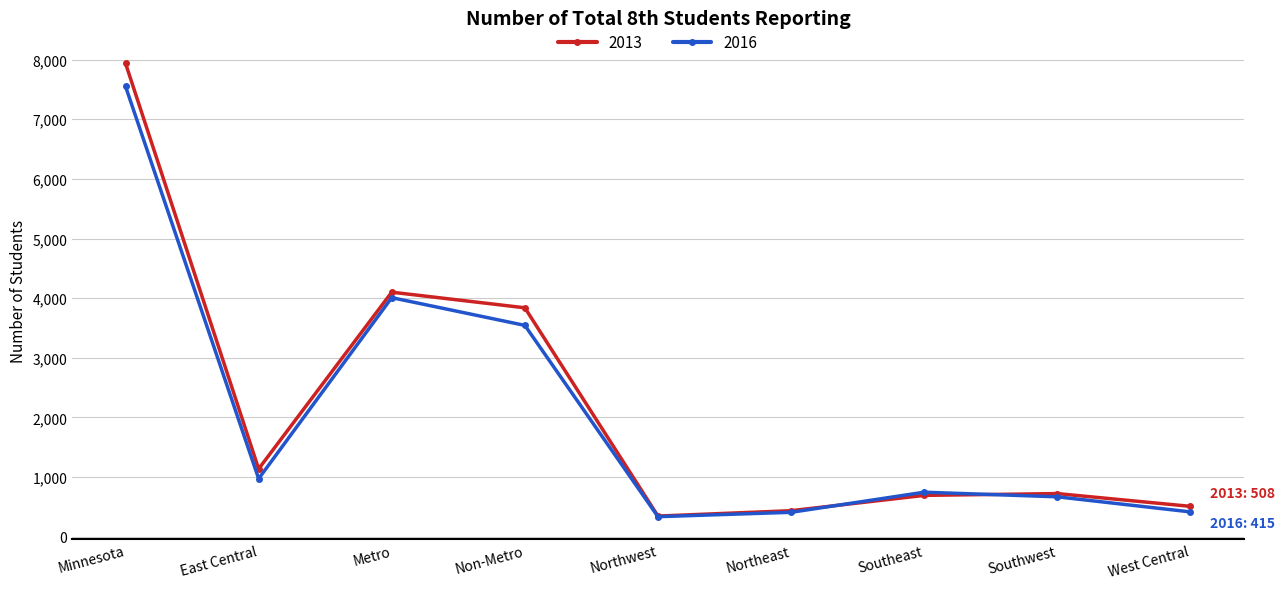

How many data points in 2016 are less than 745?

4